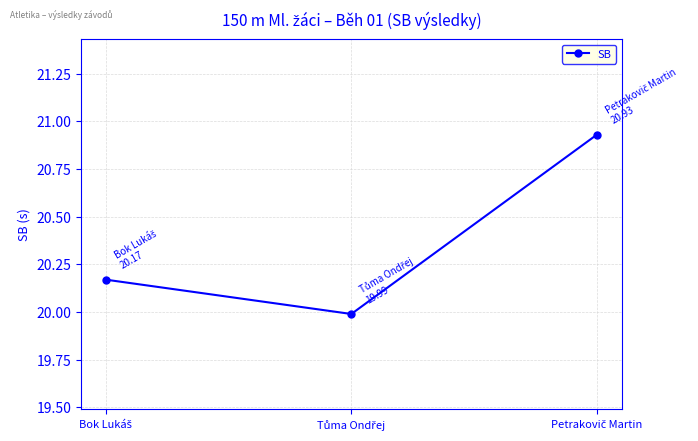

What is the difference between the maximum and minimum values?

0.9